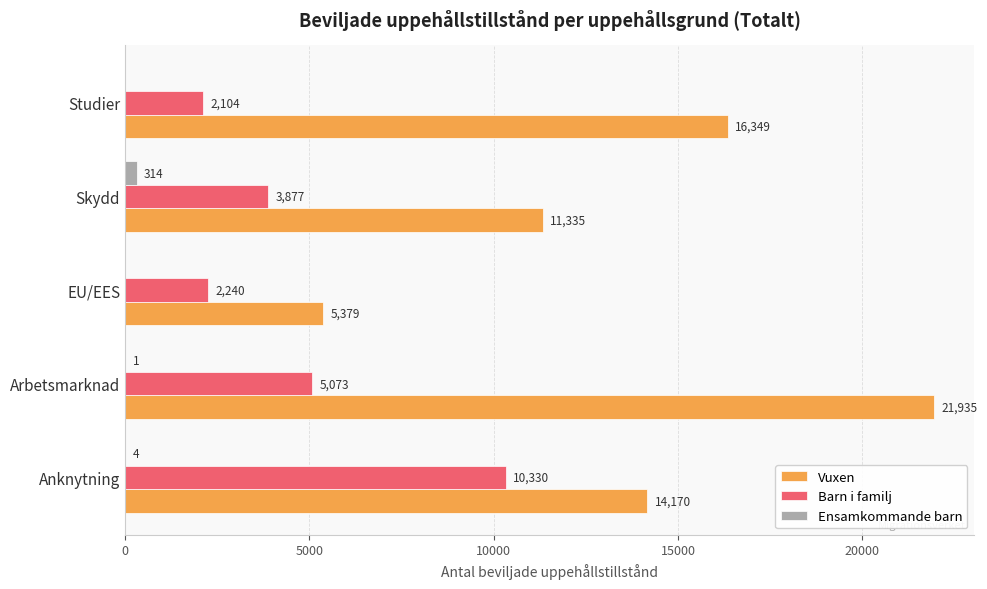

True or false: Barn i familj has a value of 2132 at Arbetsmarknad.

False